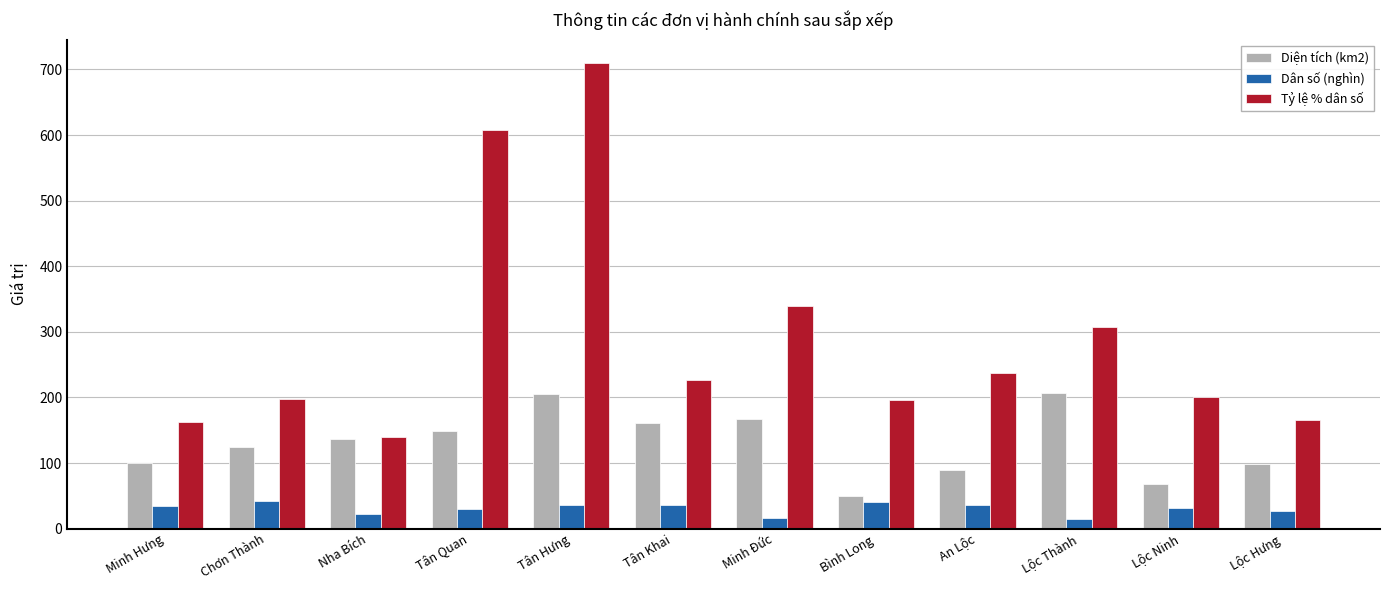

What is the maximum value for Dân số (nghìn)?

41.5